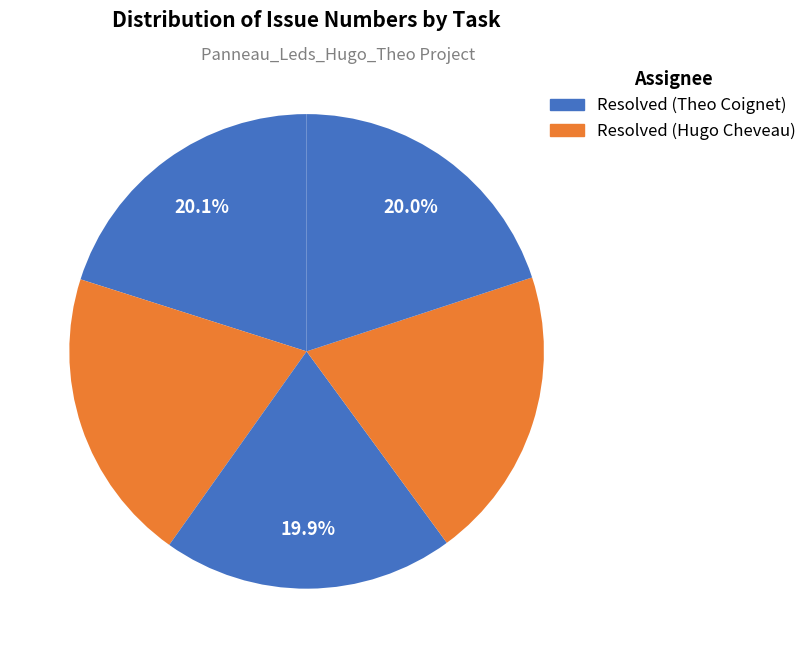

Count the number of slices in the pie.

5